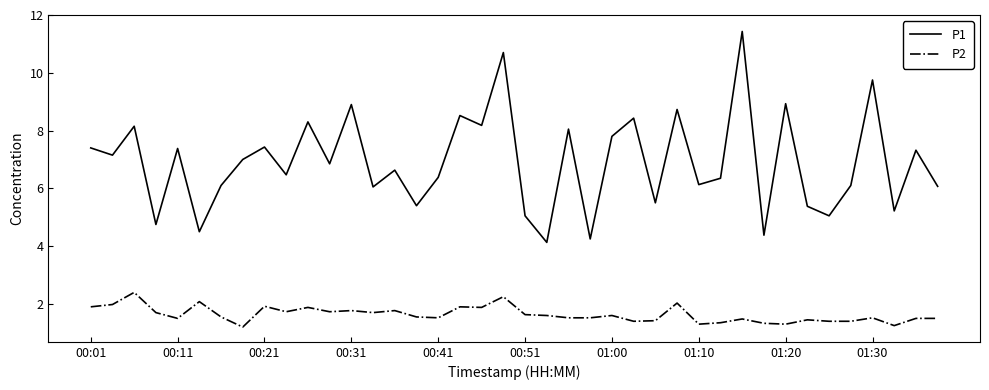

True or false: P2 and P1 cross at least once.

False